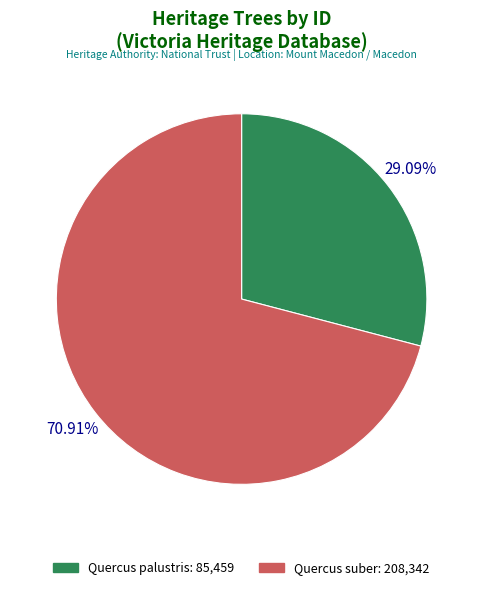

Approximately how many times larger is the value at Quercus suber compared to Quercus palustris?

2.4